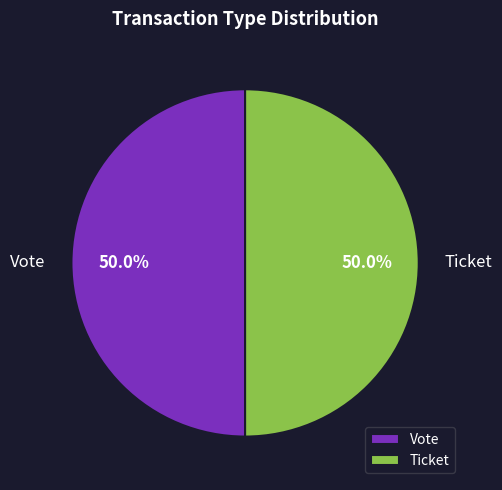

How much of the chart is everything except Ticket?

50.0%